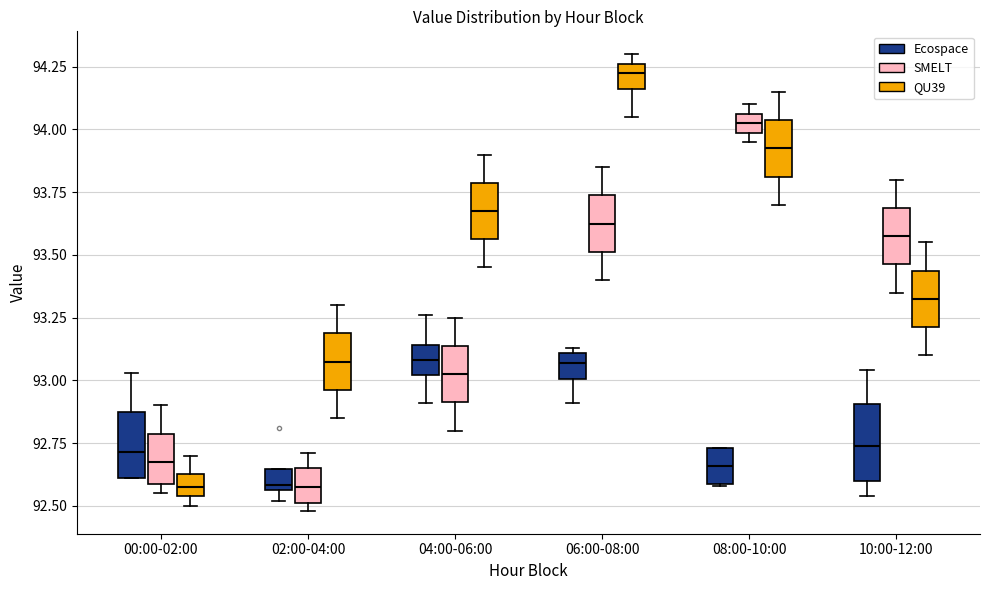

Reading left to right, transcribe this box plot: for each box, give where its median line is, the range the box spans, and where its two whiskers end, as read against the y-axis. The values are not printed on the chart, so give them approximately, as read against the axis.

00:00-02:00 (Ecospace): median 92.70, box 92.60 to 92.85, whiskers 92.60 to 93.05
00:00-02:00 (SMELT): median 92.70, box 92.60 to 92.80, whiskers 92.55 to 92.90
00:00-02:00 (QU39): median 92.60, box 92.55 to 92.65, whiskers 92.50 to 92.70
02:00-04:00 (Ecospace): median 92.60, box 92.55 to 92.65, whiskers 92.50 to 92.65
02:00-04:00 (SMELT): median 92.60, box 92.50 to 92.65, whiskers 92.50 (just below the box's lower edge) to 92.70
02:00-04:00 (QU39): median 93.10, box 92.95 to 93.20, whiskers 92.85 to 93.30
04:00-06:00 (Ecospace): median 93.10, box 93.00 to 93.15, whiskers 92.90 to 93.25
04:00-06:00 (SMELT): median 93.05, box 92.90 to 93.15, whiskers 92.80 to 93.25
04:00-06:00 (QU39): median 93.70, box 93.55 to 93.80, whiskers 93.45 to 93.90
06:00-08:00 (Ecospace): median 93.05, box 93.00 to 93.10, whiskers 92.90 to 93.15
06:00-08:00 (SMELT): median 93.65, box 93.50 to 93.75, whiskers 93.40 to 93.85
06:00-08:00 (QU39): median 94.25 (inside the box), box 94.15 to 94.25, whiskers 94.05 to 94.30
08:00-10:00 (Ecospace): median 92.65, box 92.60 to 92.75, whiskers 92.60 to 92.75
08:00-10:00 (SMELT): median 94.05 (inside the box), box 94.00 to 94.05, whiskers 93.95 to 94.10
08:00-10:00 (QU39): median 93.95, box 93.80 to 94.05, whiskers 93.70 to 94.15
10:00-12:00 (Ecospace): median 92.75, box 92.60 to 92.90, whiskers 92.55 to 93.05
10:00-12:00 (SMELT): median 93.60, box 93.45 to 93.70, whiskers 93.35 to 93.80
10:00-12:00 (QU39): median 93.35, box 93.20 to 93.45, whiskers 93.10 to 93.55